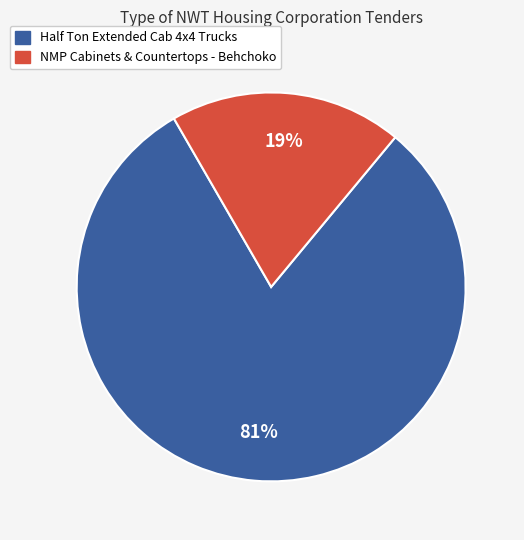

How many slices are in this pie chart?

2